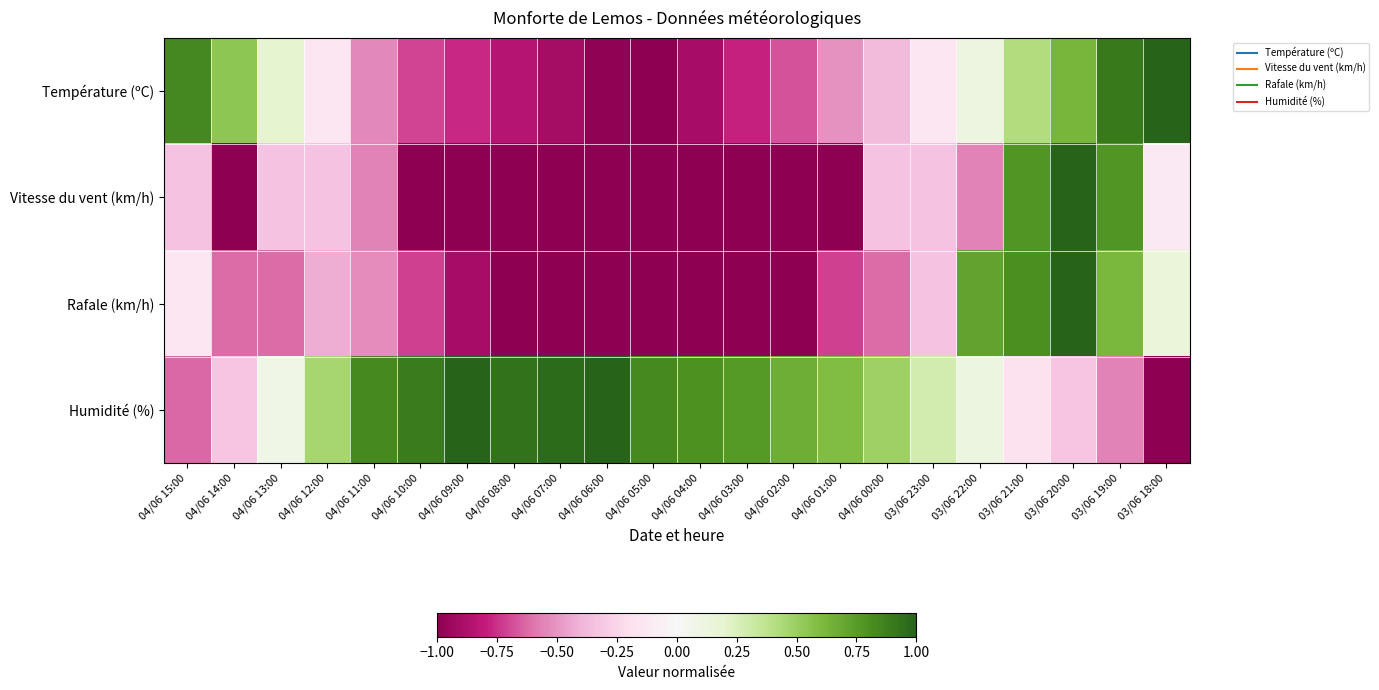

Reading left to right, list all the values displayed in this chart.

Température (ºC): 04/06 15:00=0.8	04/06 14:00=0.5	04/06 13:00=0.2	04/06 12:00=-0.1	04/06 11:00=-0.5	04/06 10:00=-0.7	04/06 09:00=-0.8	04/06 08:00=-0.8	04/06 07:00=-0.9	04/06 06:00=-1.0	04/06 05:00=-1.0	04/06 04:00=-0.9	04/06 03:00=-0.8	04/06 02:00=-0.7	04/06 01:00=-0.5	04/06 00:00=-0.4	03/06 23:00=-0.1	03/06 22:00=0.1	03/06 21:00=0.4	03/06 20:00=0.6	03/06 19:00=0.9	03/06 18:00=1.0
Vitesse du vent (km/h): 04/06 15:00=-0.3	04/06 14:00=-1.0	04/06 13:00=-0.3	04/06 12:00=-0.3	04/06 11:00=-0.6	04/06 10:00=-1.0	04/06 09:00=-1.0	04/06 08:00=-1.0	04/06 07:00=-1.0	04/06 06:00=-1.0	04/06 05:00=-1.0	04/06 04:00=-1.0	04/06 03:00=-1.0	04/06 02:00=-1.0	04/06 01:00=-1.0	04/06 00:00=-0.3	03/06 23:00=-0.3	03/06 22:00=-0.6	03/06 21:00=0.8	03/06 20:00=1.0	03/06 19:00=0.8	03/06 18:00=-0.1
Rafale (km/h): 04/06 15:00=-0.1	04/06 14:00=-0.6	04/06 13:00=-0.6	04/06 12:00=-0.4	04/06 11:00=-0.5	04/06 10:00=-0.7	04/06 09:00=-0.9	04/06 08:00=-1.0	04/06 07:00=-1.0	04/06 06:00=-1.0	04/06 05:00=-1.0	04/06 04:00=-1.0	04/06 03:00=-1.0	04/06 02:00=-1.0	04/06 01:00=-0.7	04/06 00:00=-0.6	03/06 23:00=-0.3	03/06 22:00=0.7	03/06 21:00=0.8	03/06 20:00=1.0	03/06 19:00=0.6	03/06 18:00=0.1
Humidité (%): 04/06 15:00=-0.6	04/06 14:00=-0.3	04/06 13:00=0.1	04/06 12:00=0.5	04/06 11:00=0.8	04/06 10:00=0.9	04/06 09:00=1.0	04/06 08:00=0.9	04/06 07:00=1.0	04/06 06:00=1.0	04/06 05:00=0.8	04/06 04:00=0.8	04/06 03:00=0.8	04/06 02:00=0.7	04/06 01:00=0.6	04/06 00:00=0.5	03/06 23:00=0.3	03/06 22:00=0.1	03/06 21:00=-0.2	03/06 20:00=-0.3	03/06 19:00=-0.6	03/06 18:00=-1.0